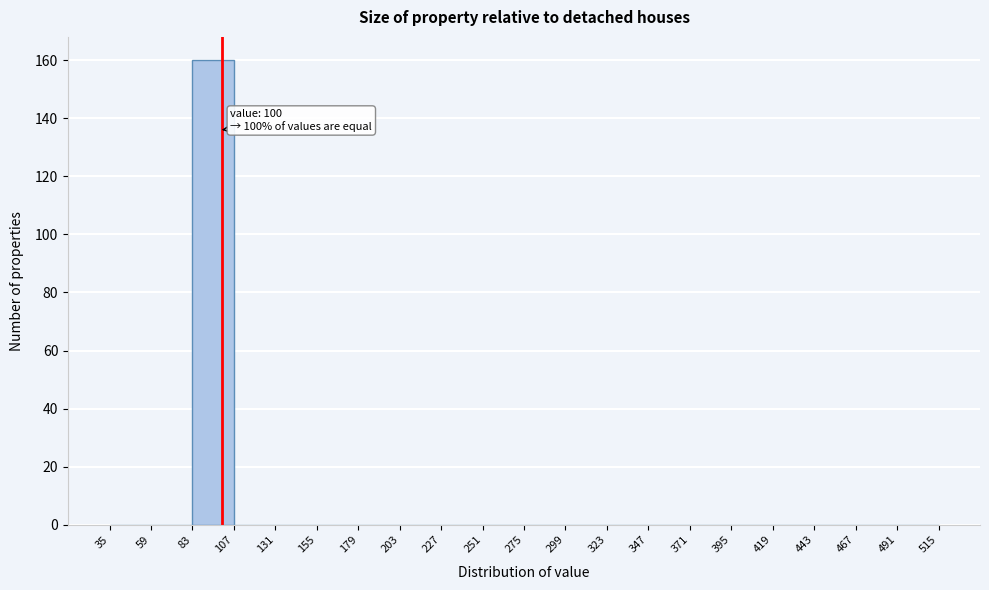

Which range on the x-axis has the tallest bar?

83 to 107